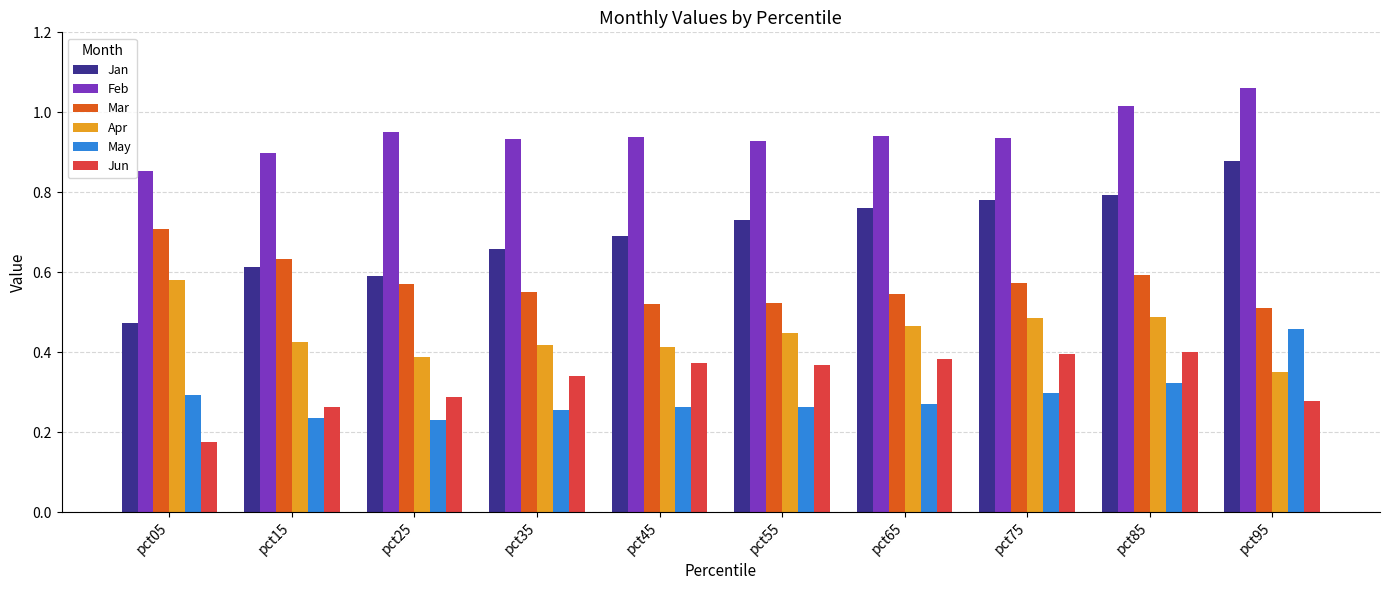

The Mar series shows 0.7 at pct45. True or false?

False